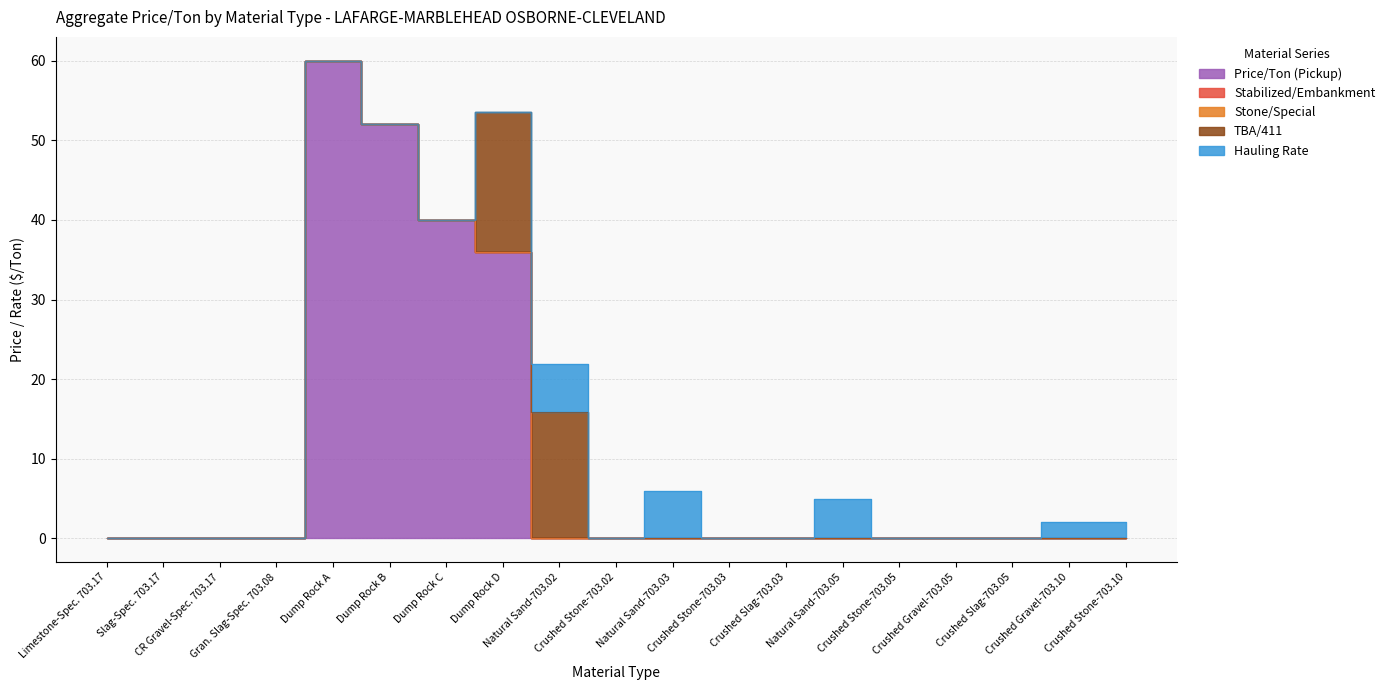

Where do Price/Ton (Pickup) and Hauling Rate first cross each other?

Dump Rock D and Natural Sand-703.02